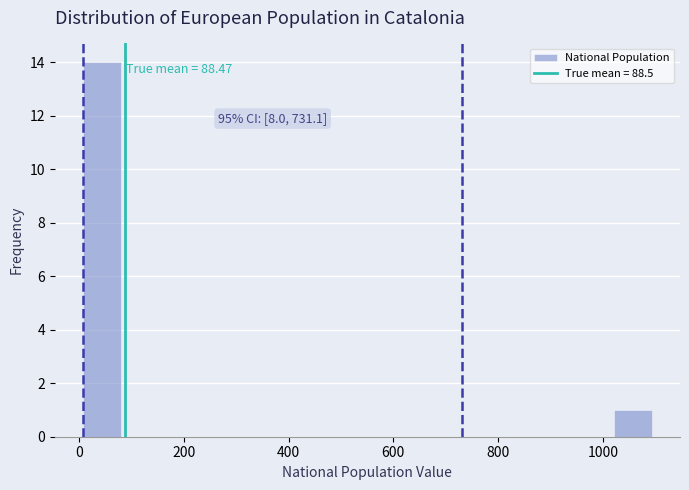

Around what value on the x-axis is the tallest bar? Give the approximate position of its centre, as read against the axis.

40